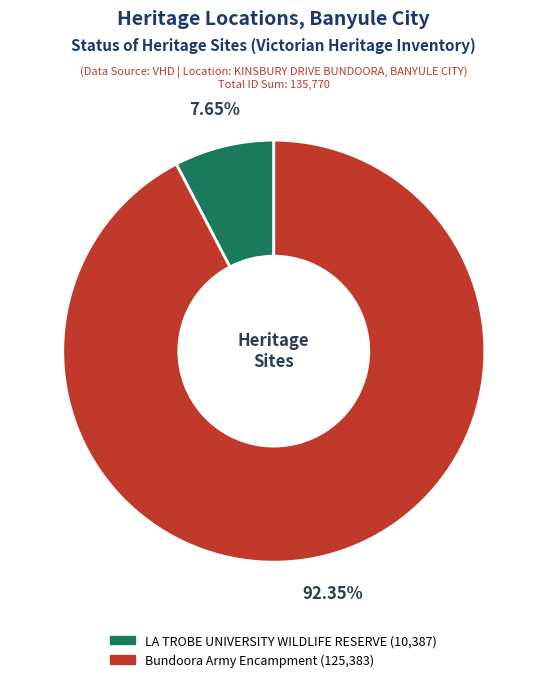

Rank the categories by value from highest to lowest.

Bundoora Army Encampment, LA TROBE UNIVERSITY WILDLIFE RESERVE